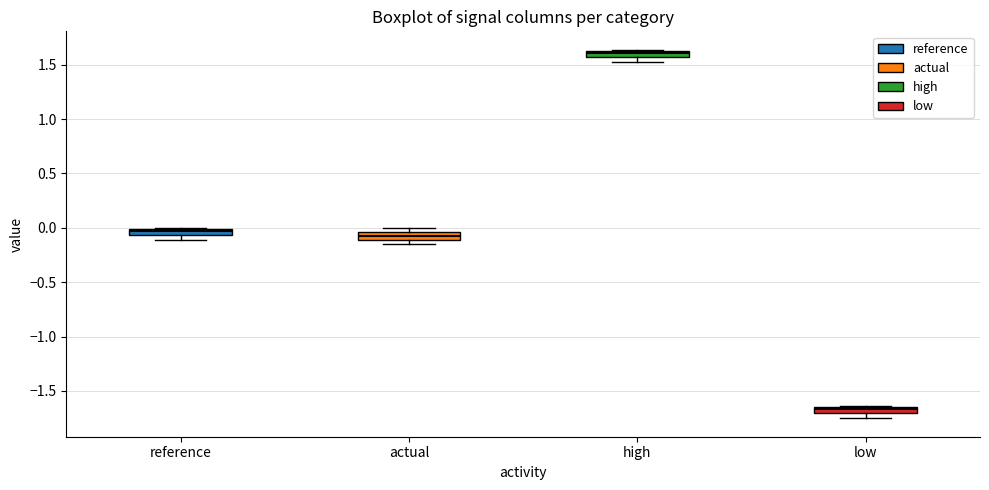

Where is the lower edge of the box for actual on the y-axis? The values are not printed on the chart, so give them approximately, as read against the axis.

-0.10